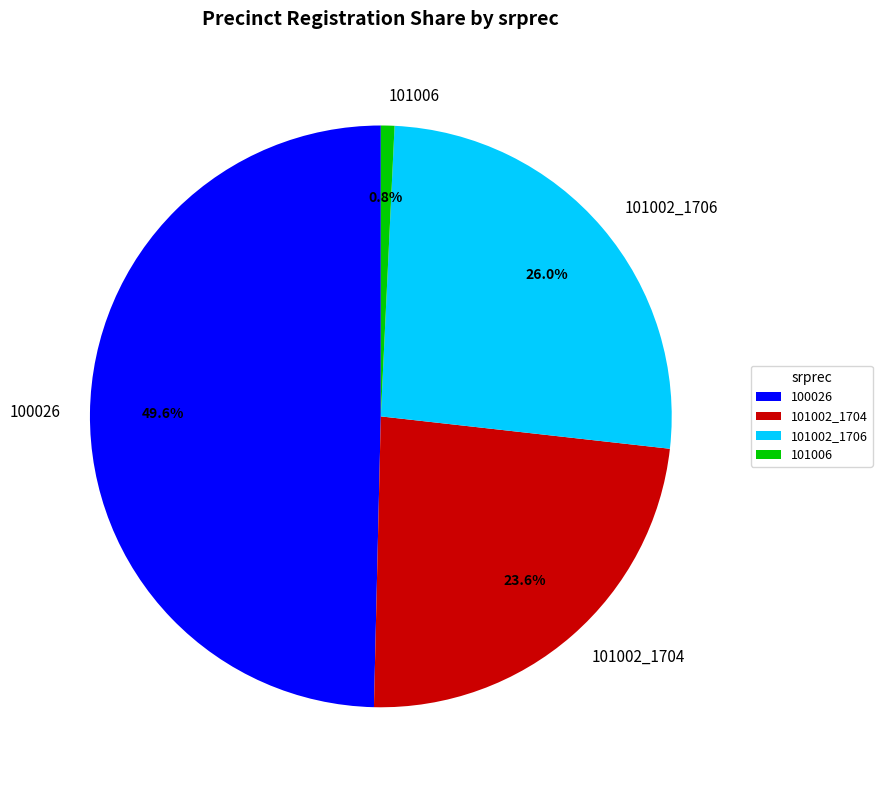

Which has a higher value, 100026 or 101006?

100026